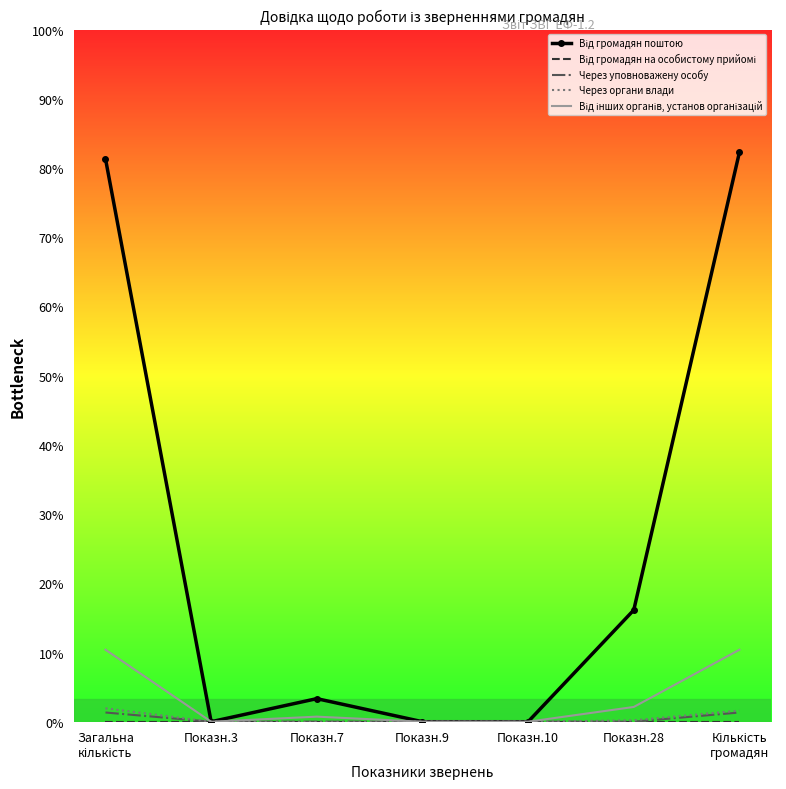

Which series changed the most between Показн.3 and Показн.28?

Від громадян поштою